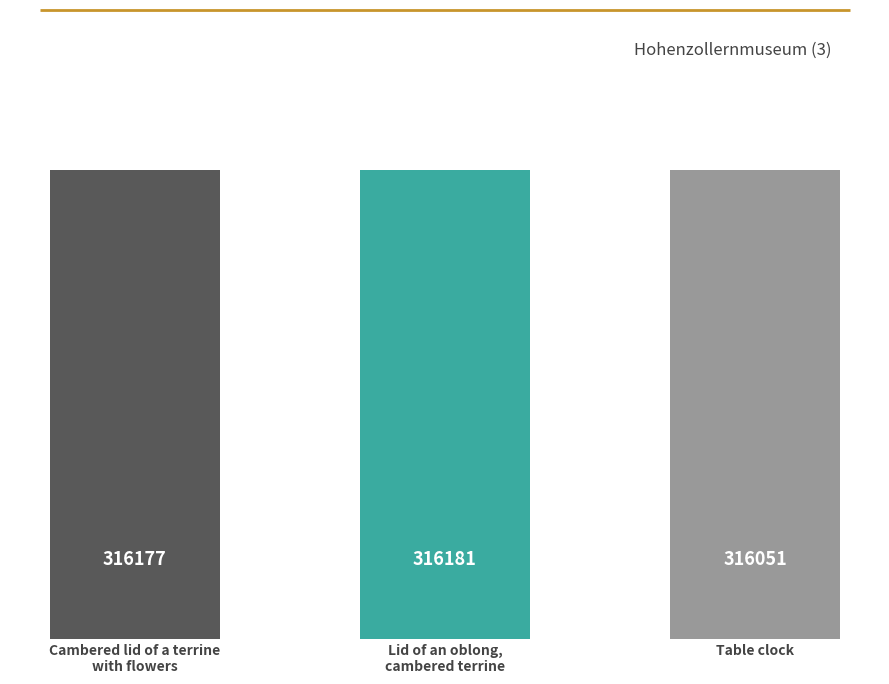

How many data points are less than 316177?

1